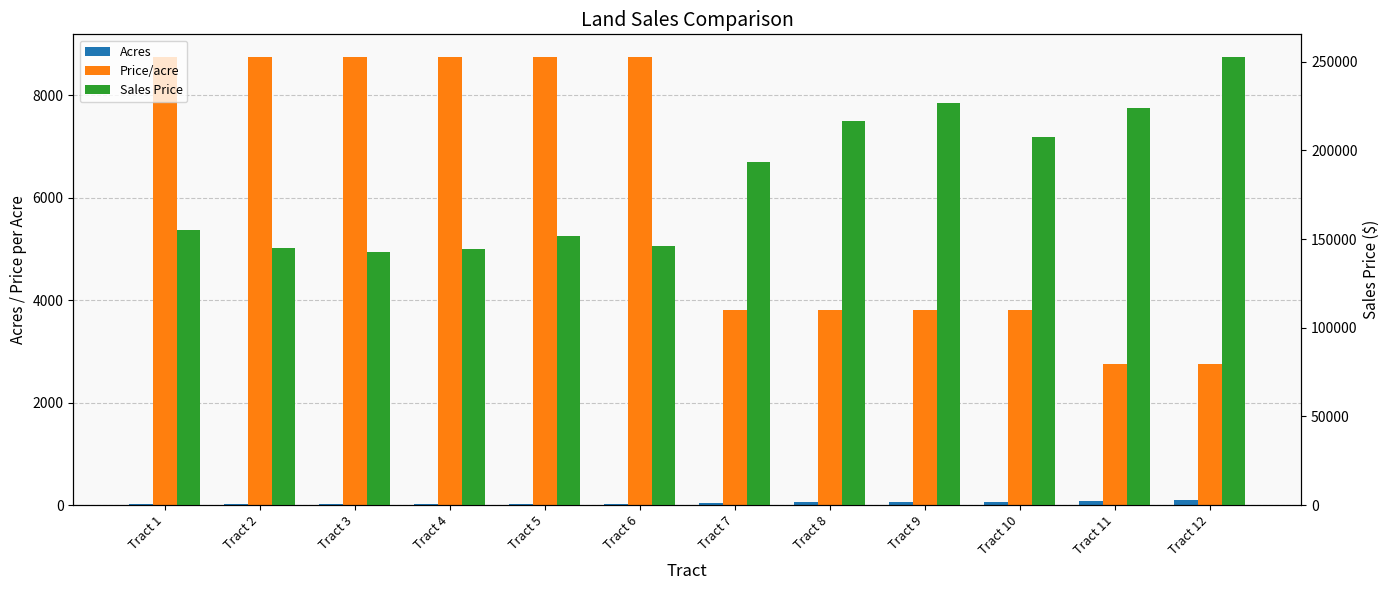

Reading left to right, what are all the values shown in this chart?

Acres: Tract 1=17.7	Tract 2=16.6	Tract 3=16.3	Tract 4=16.5	Tract 5=17.3	Tract 6=16.7	Tract 7=50.9	Tract 8=57.0	Tract 9=59.6	Tract 10=54.6	Tract 11=81.3	Tract 12=91.9
Price/acre: Tract 1=8750.0	Tract 2=8750.0	Tract 3=8750.0	Tract 4=8750.0	Tract 5=8750.0	Tract 6=8750.0	Tract 7=3800.0	Tract 8=3800.0	Tract 9=3800.0	Tract 10=3800.0	Tract 11=2750.0	Tract 12=2750.0
Sales Price: Tract 1=155137.5	Tract 2=144812.5	Tract 3=142712.5	Tract 4=144200.0	Tract 5=151637.5	Tract 6=146212.5	Tract 7=193230.0	Tract 8=216714.0	Tract 9=226556.0	Tract 10=207632.0	Tract 11=223685.0	Tract 12=252807.5